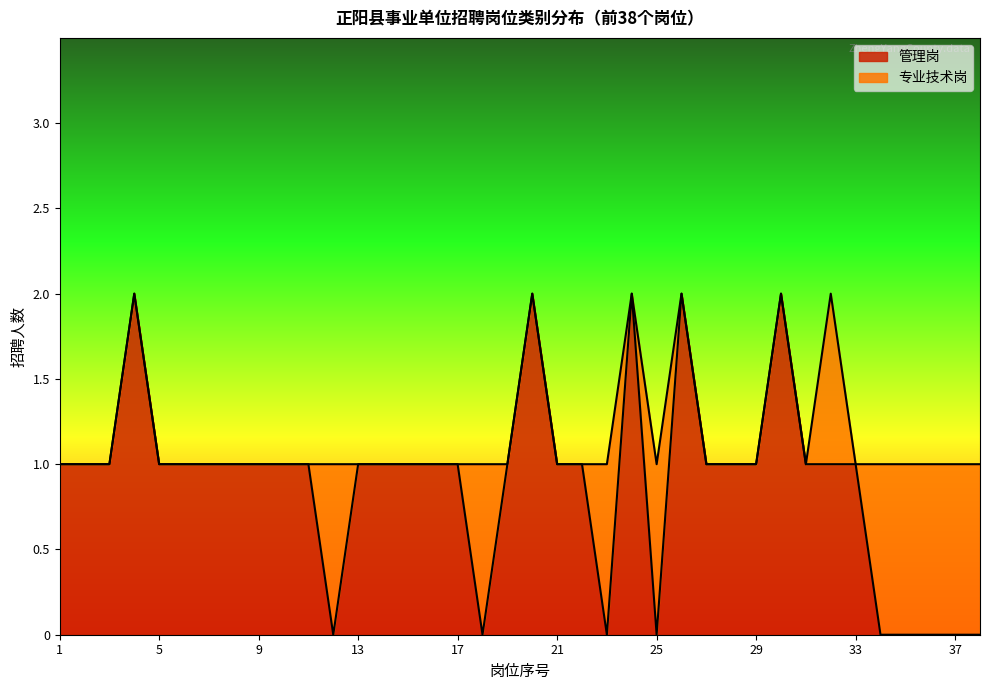

Rank the categories by value from lowest to highest.

12, 18, 23, 25, 34, 35, 36, 37, 38, 1, 2, 3, 5, 6, 7, 8, 9, 10, 11, 13, 14, 15, 16, 17, 19, 21, 22, 27, 28, 29, 31, 32, 33, 4, 20, 24, 26, 30